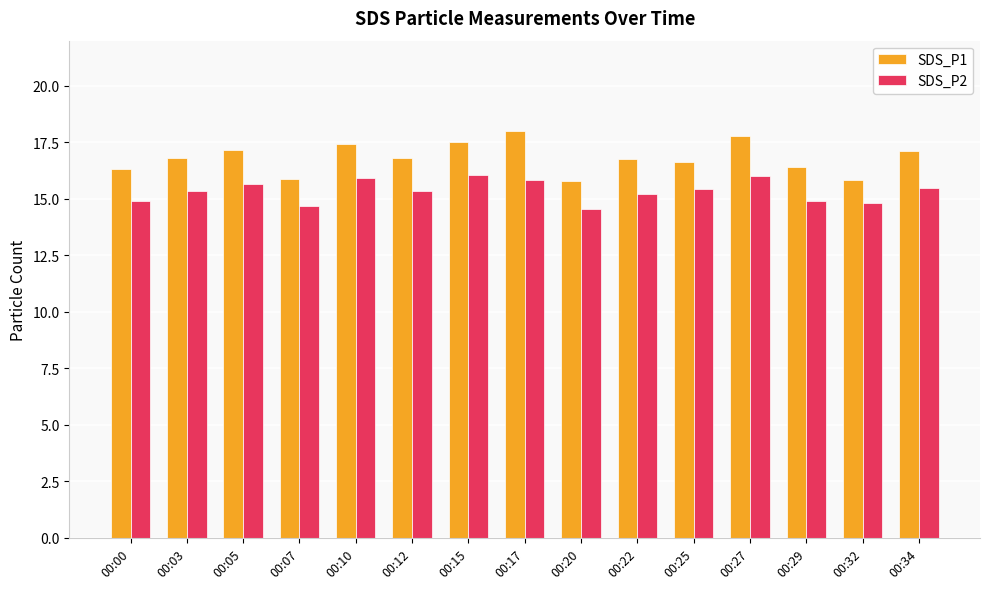

At which label does SDS_P1 first exceed 16?

00:00